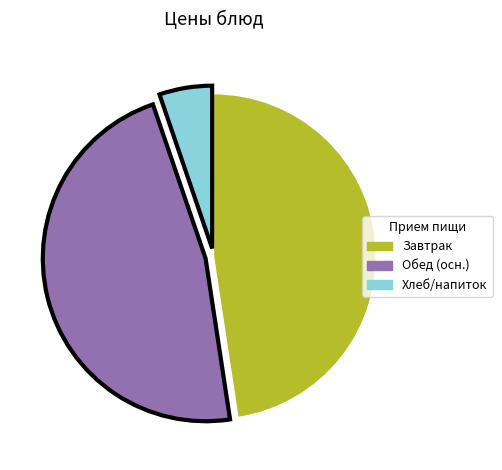

Does any single category account for the majority?

No